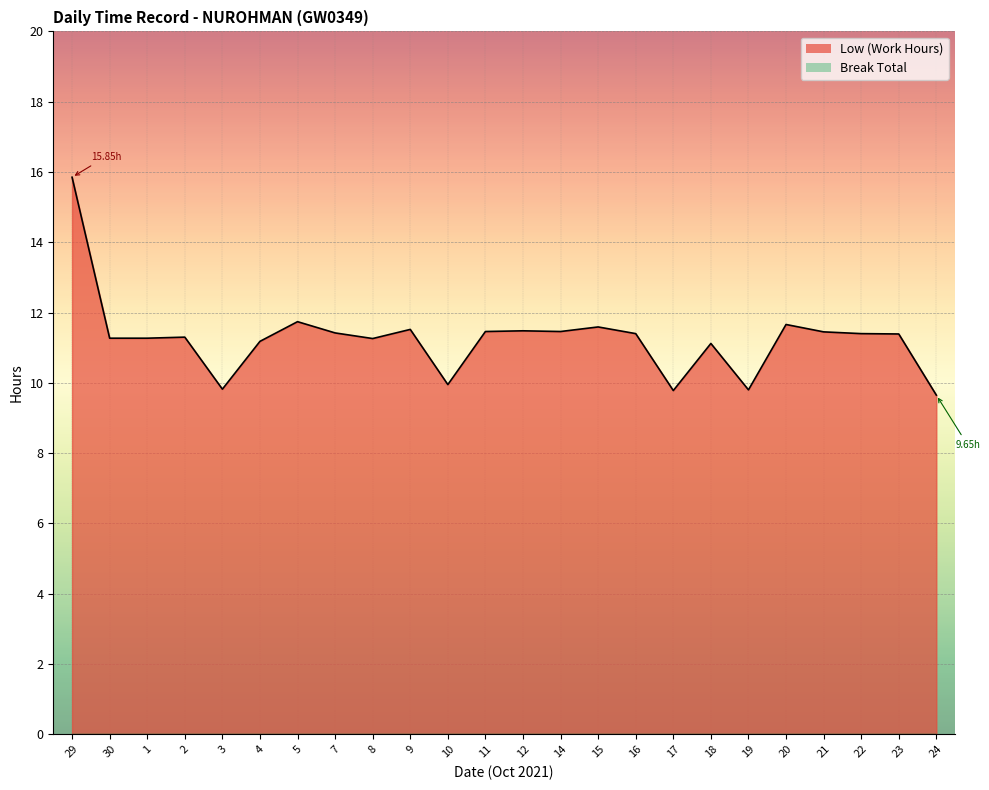

What is the difference between the maximum and minimum values?

6.2